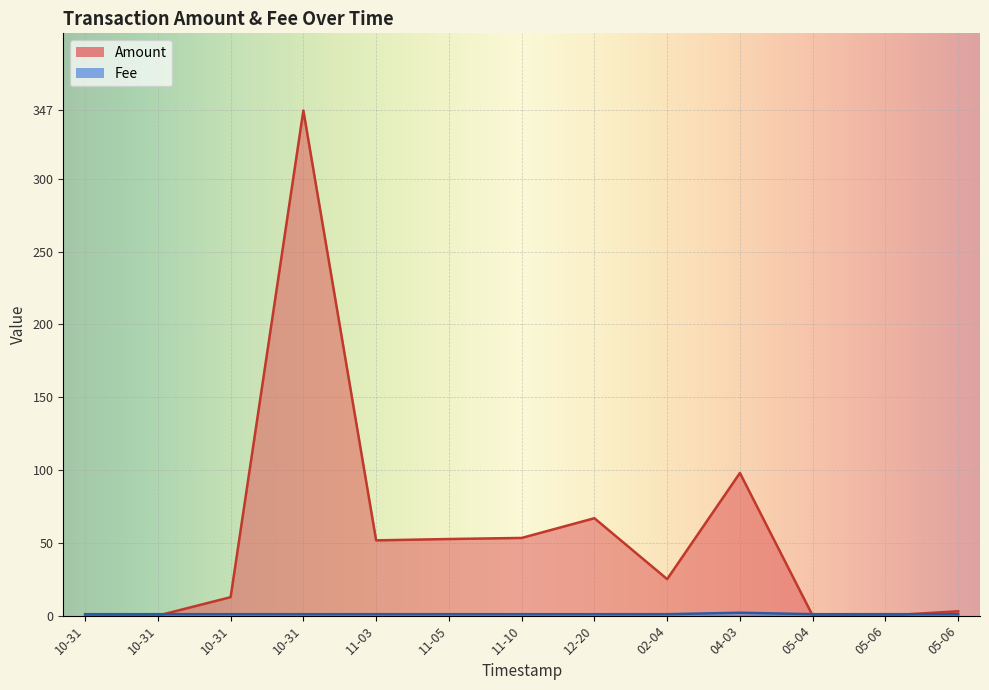

How many times do Fee and Amount cross each other?

3